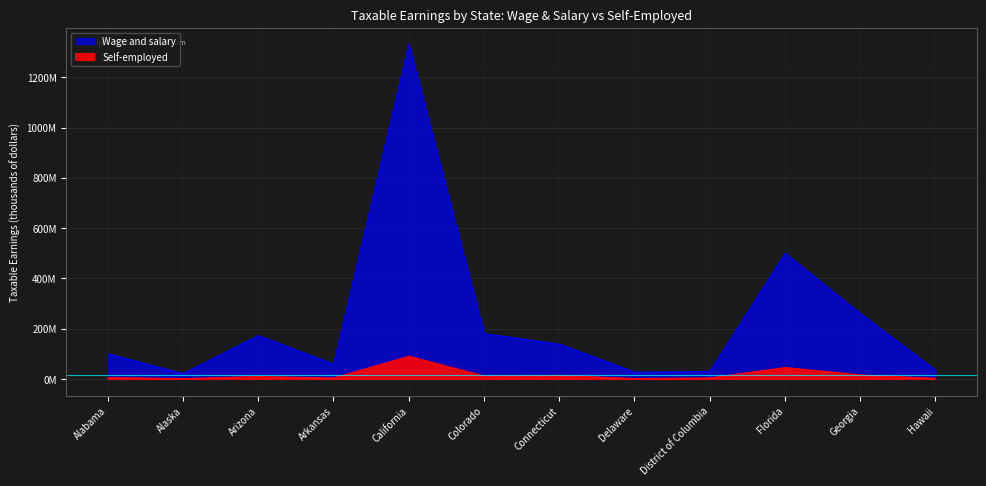

What is the total value across all series at Arkansas?

62101933